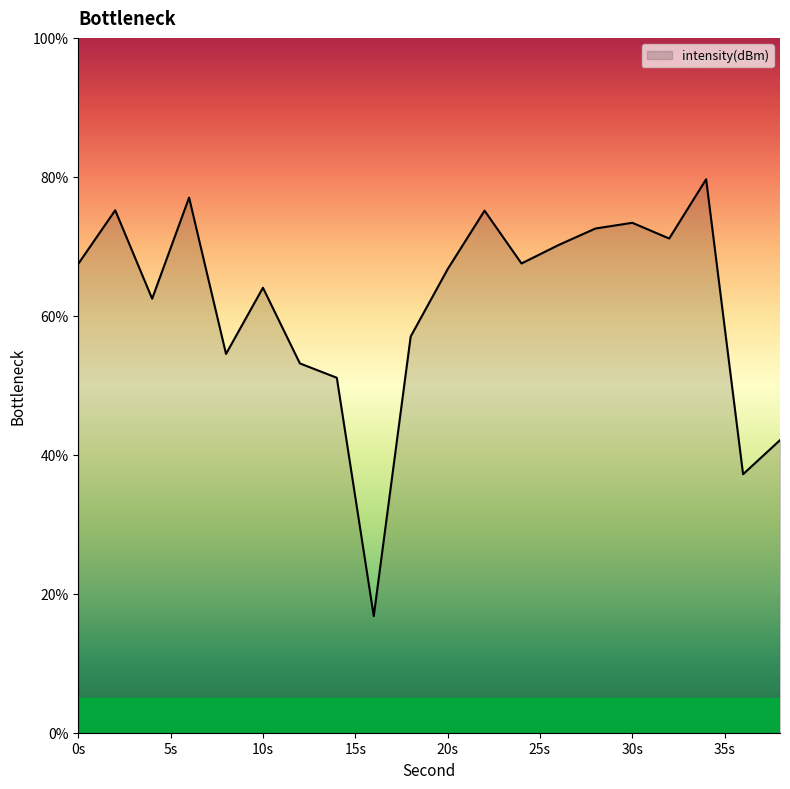

What is the difference between the maximum and minimum values?

62.9